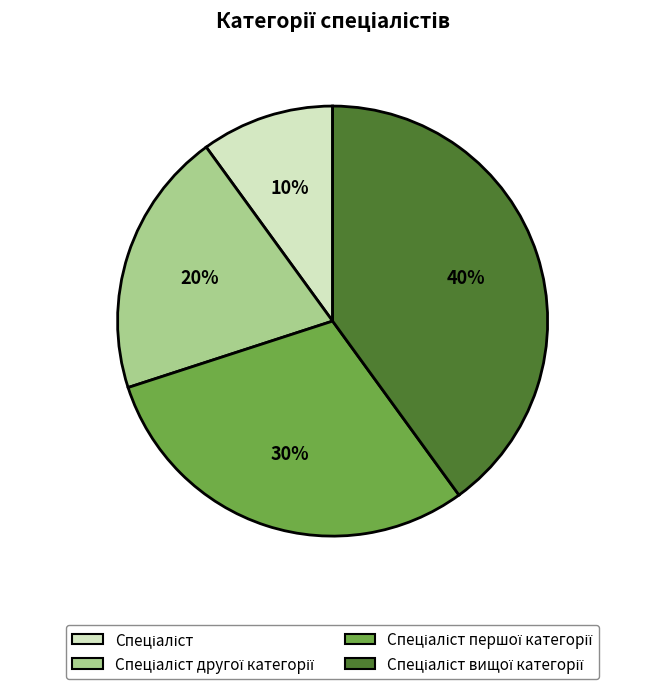

Is there any slice that represents more than half of the pie?

No